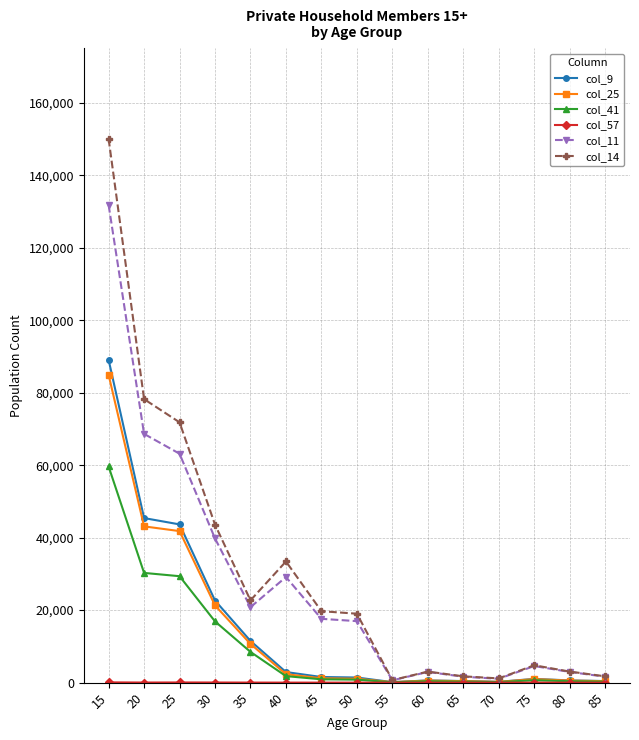

The value of col_14 at 25 is 71818. True or false?

True